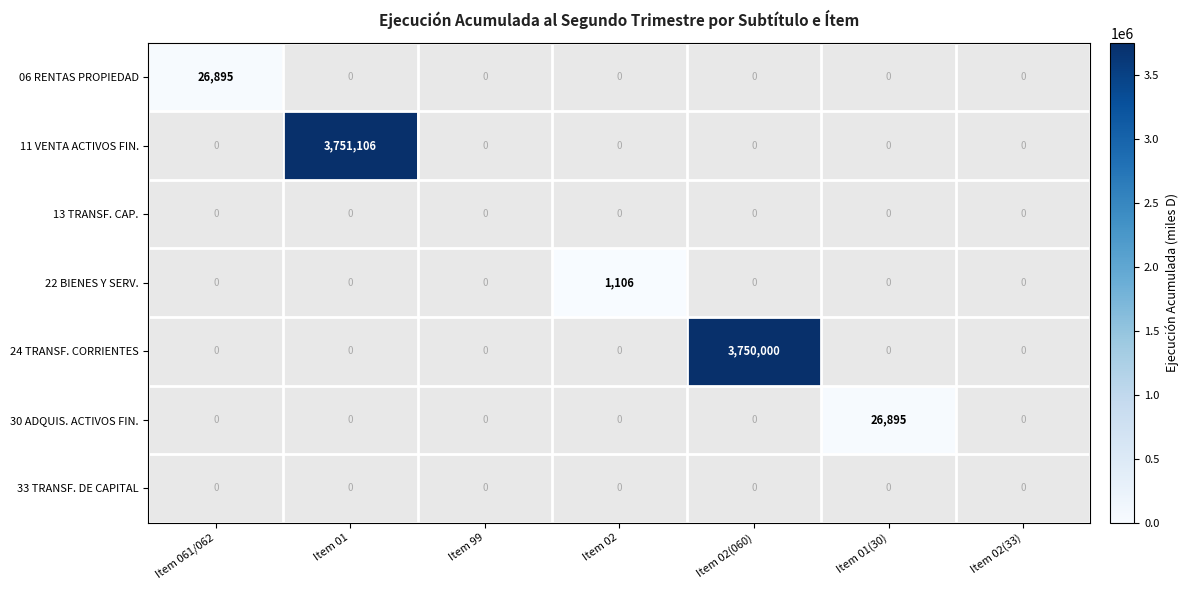

At how many categories does at least one series exceed 713130?

2